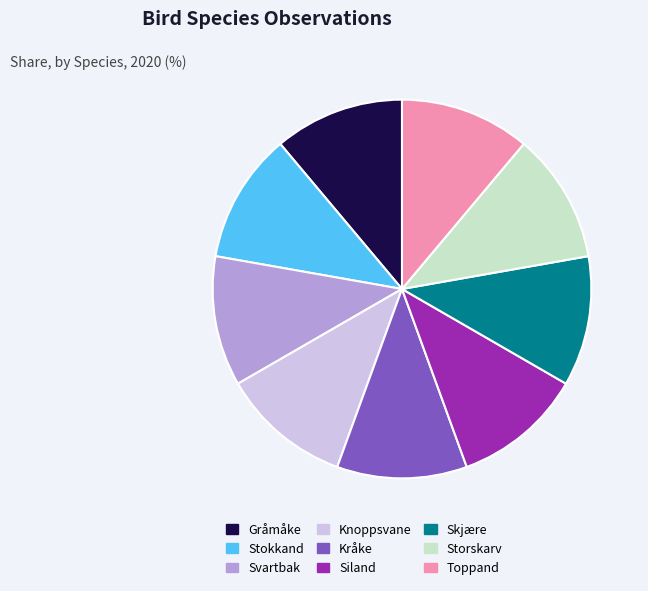

Is there a majority slice in this chart?

No